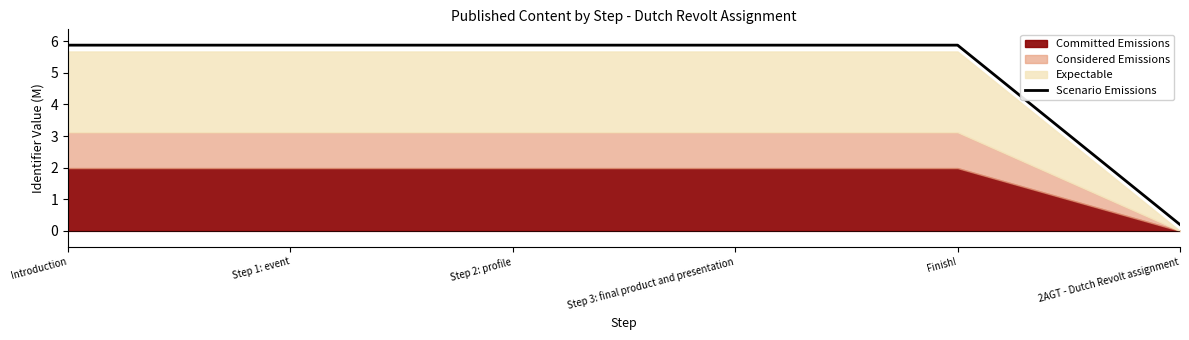

At which label does Scenario Emissions first exceed 5?

Introduction